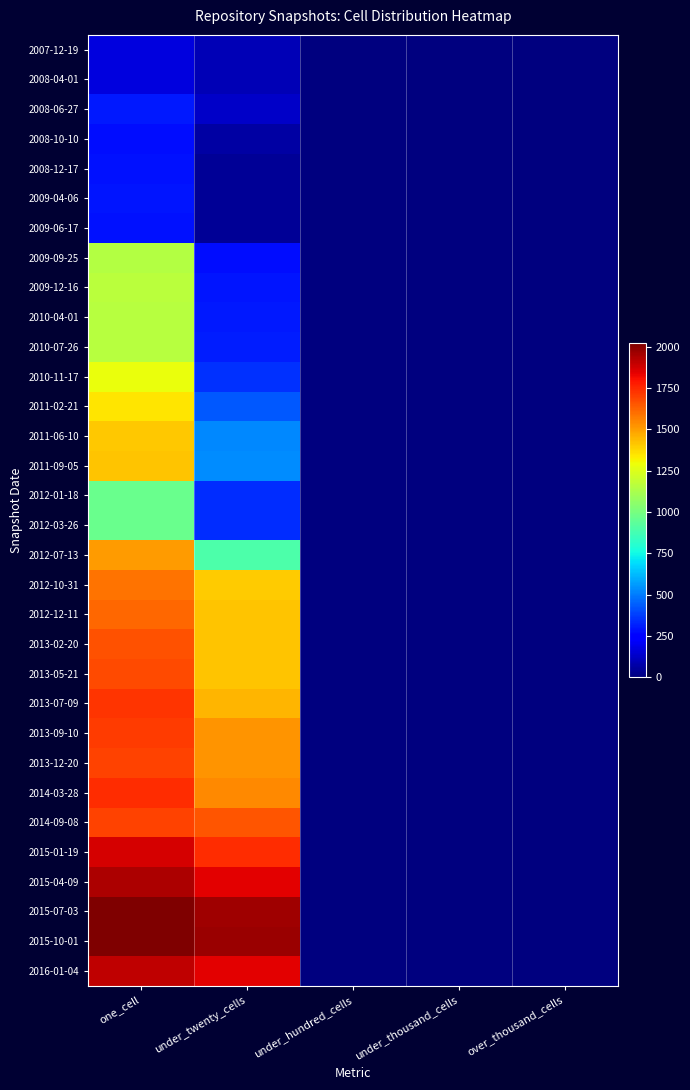

Which series changed the most between under_twenty_cells and under_hundred_cells?

2015-10-01